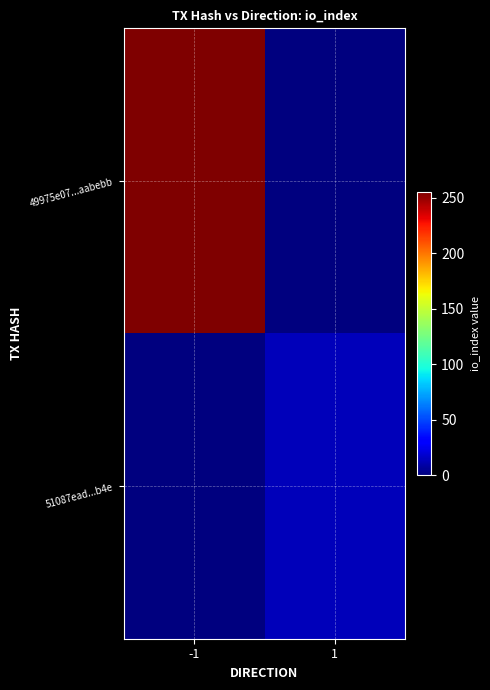

Reading right to left, transcribe all the data shown in this chart.

49975e07...aabebb: 1=0	-1=255
51087ead...b4e: 1=13	-1=0